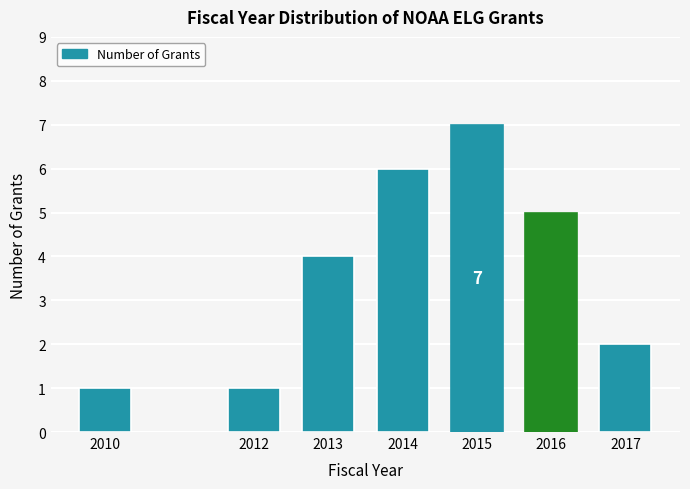

Reading right to left, list all the values displayed in this chart.

2	5	7	6	4	1	1